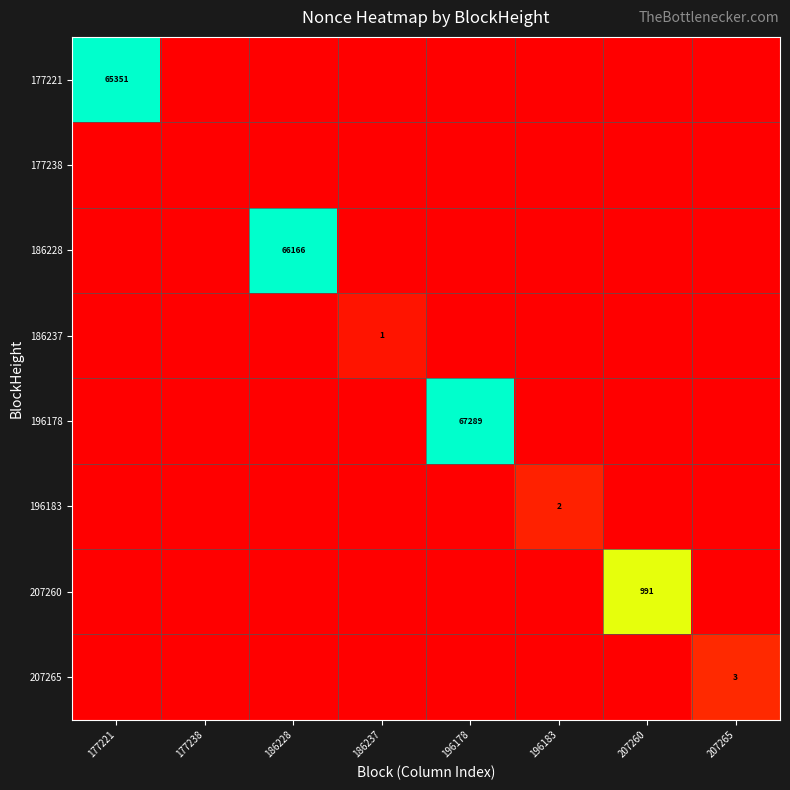

At which category does the chart reach its peak across all series?

196178